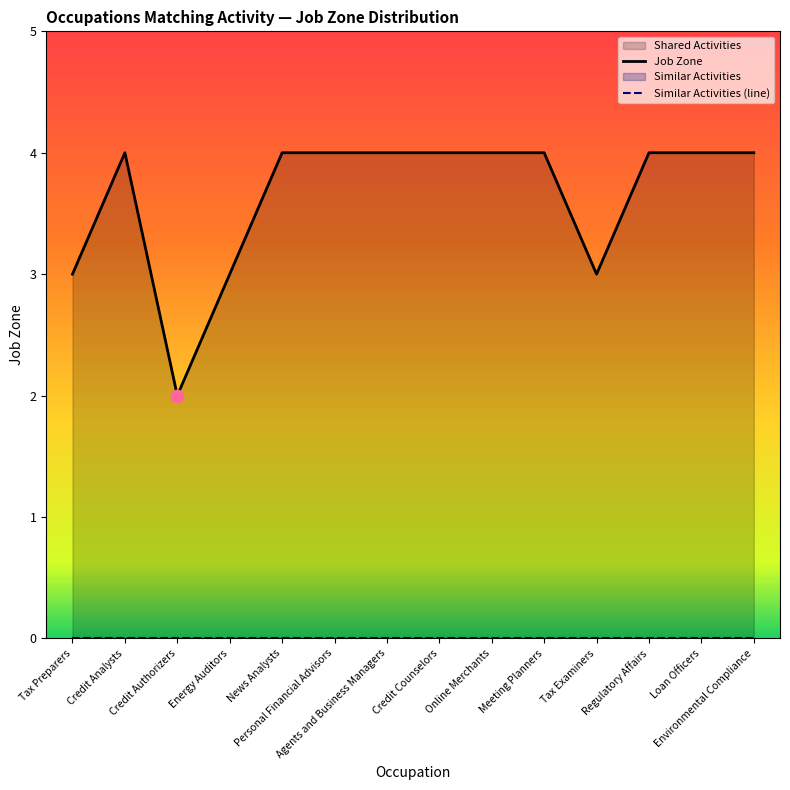

What is the total value across all series at Regulatory Affairs?

4